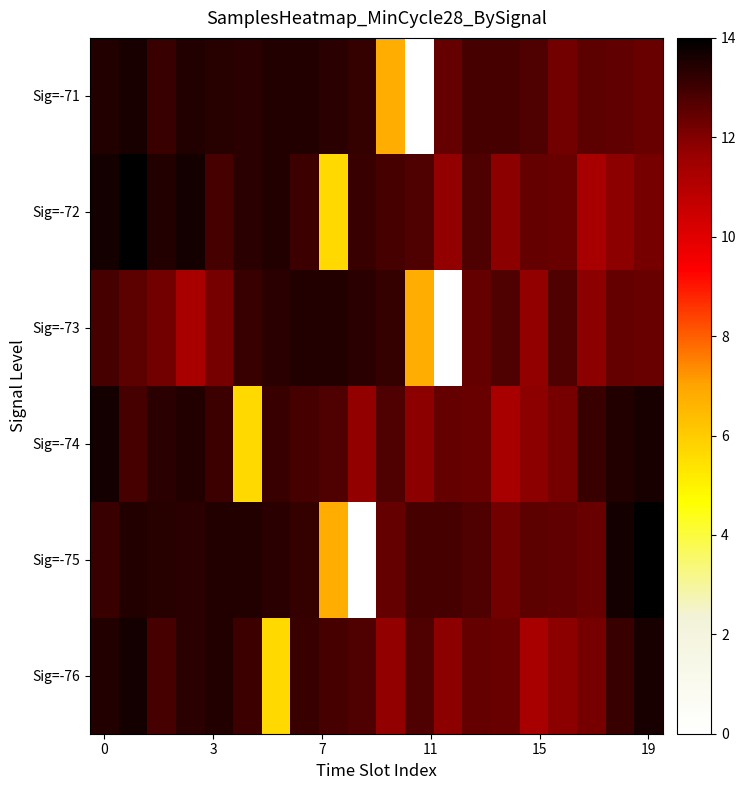

Reading left to right, list all the values displayed in this chart.

Sig=-71: 13.4	13.6	13.1	13.4	13.4	13.3	13.4	13.4	13.3	13.1	6.8	0.0	12.4	12.9	12.9	12.8	12.2	12.6	12.5	12.4
Sig=-72: 13.6	14.0	13.4	13.7	12.9	13.3	13.4	13.0	5.6	13.1	12.9	12.8	11.8	12.8	11.8	12.5	12.4	11.3	11.8	12.2
Sig=-73: 12.9	12.6	12.2	11.3	12.2	13.1	13.3	13.4	13.4	13.3	13.1	6.8	0.0	12.4	12.8	11.8	12.8	11.8	12.5	12.4
Sig=-74: 13.7	12.9	13.3	13.4	13.0	5.6	13.1	12.9	12.8	11.8	12.8	11.8	12.5	12.4	11.3	11.8	12.2	13.1	13.4	13.6
Sig=-75: 13.1	13.4	13.4	13.3	13.4	13.4	13.3	13.1	6.8	0.0	12.4	12.9	12.9	12.8	12.2	12.6	12.5	12.4	13.6	14.0
Sig=-76: 13.4	13.7	12.9	13.3	13.4	13.0	5.6	13.1	12.9	12.8	11.8	12.8	11.8	12.5	12.4	11.3	11.8	12.2	13.1	13.6